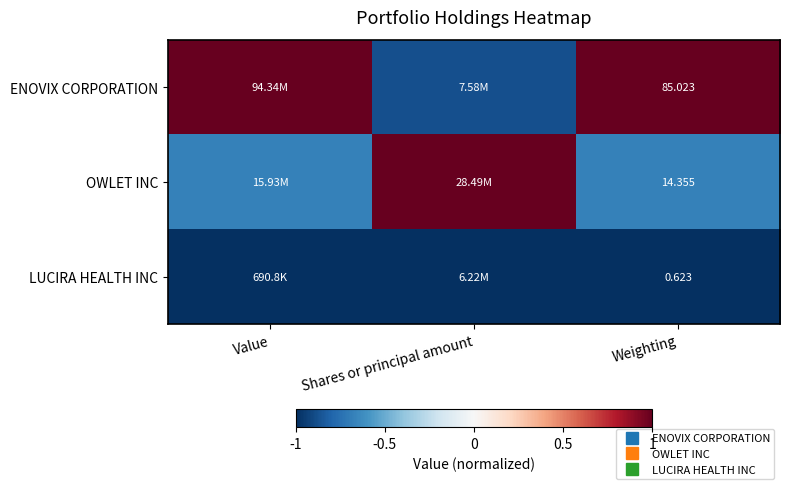

At which category is the sum across all series the highest?

Value